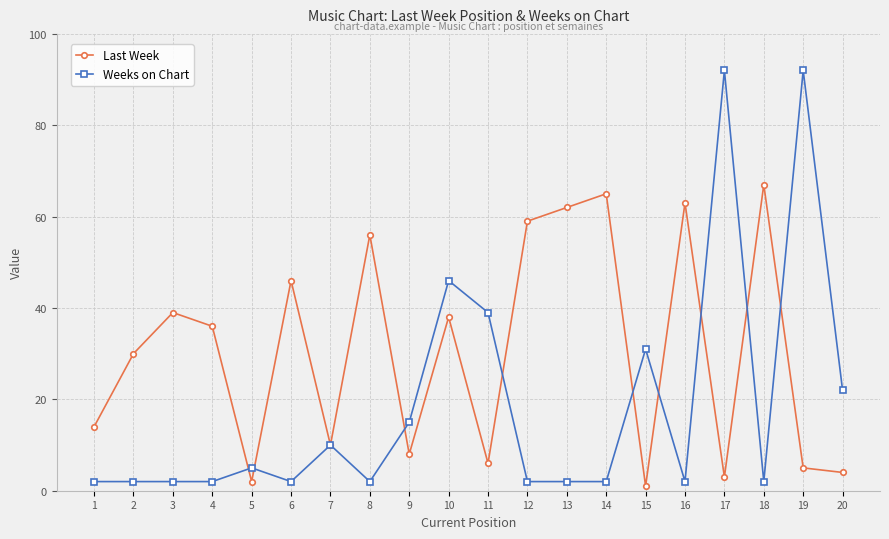

Reading right to left, what are all the values shown in this chart?

Last Week: 4	5	67	3	63	1	65	62	59	6	38	8	56	10	46	2	36	39	30	14
Weeks on Chart: 22	92	2	92	2	31	2	2	2	39	46	15	2	10	2	5	2	2	2	2